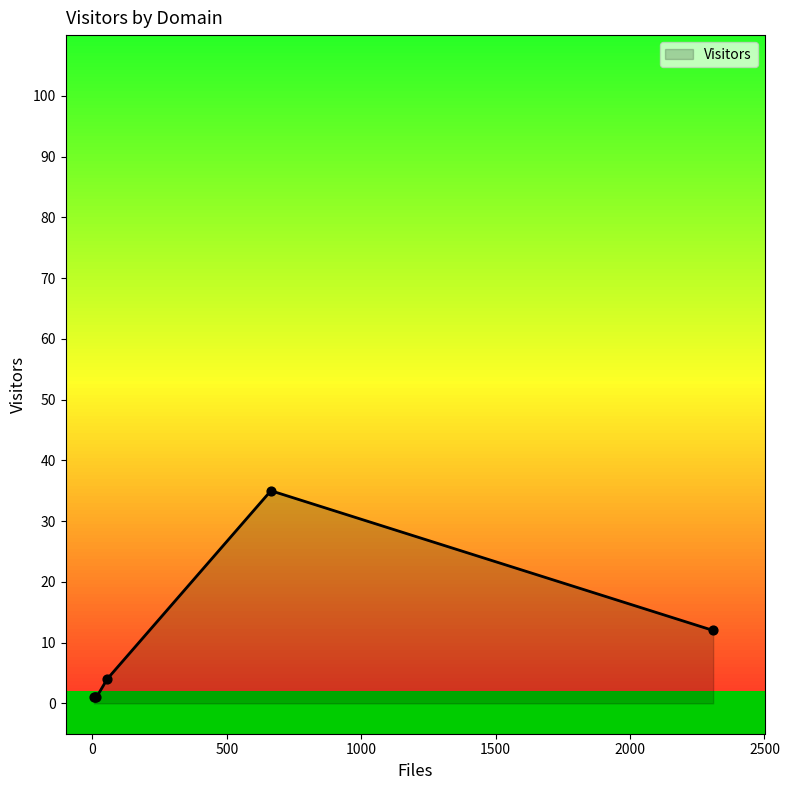

What is the difference between the second highest and minimum values?

11